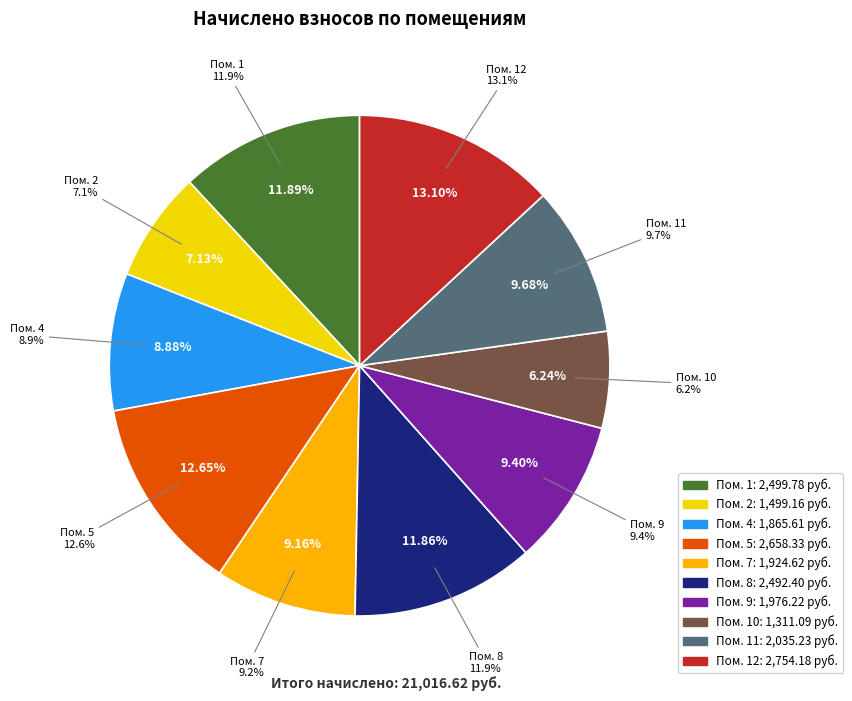

What is the ratio of the value at 4 to the value at 7?

1.0